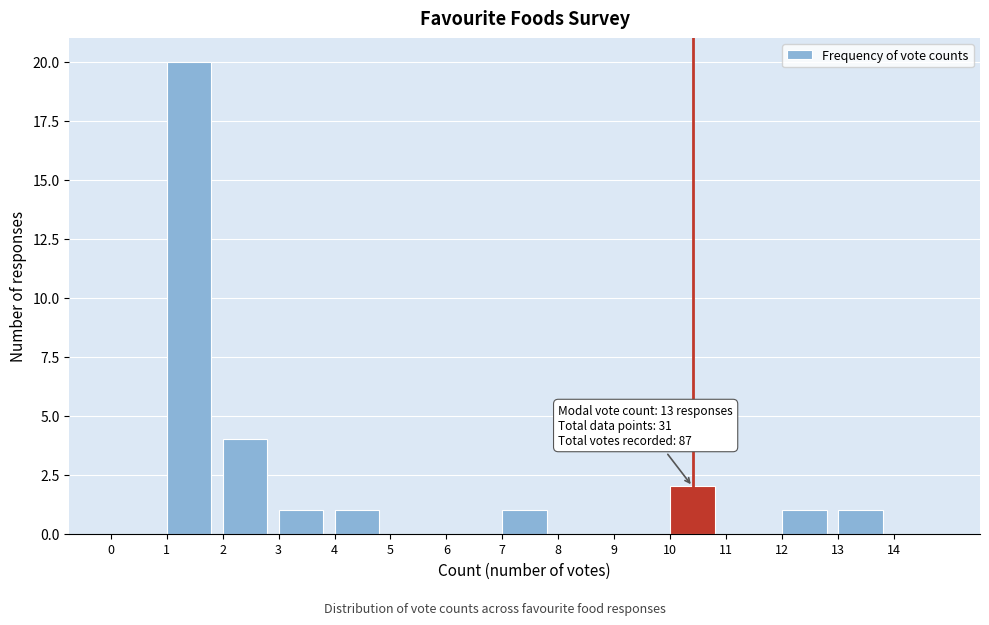

Over which range of the x-axis is the bar tallest?

1 to 2